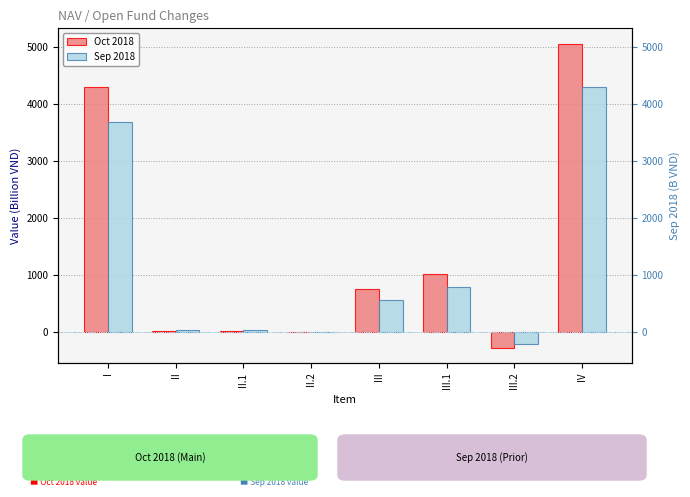

True or false: Sep 2018 has a value of 0.0 at II.2.

True